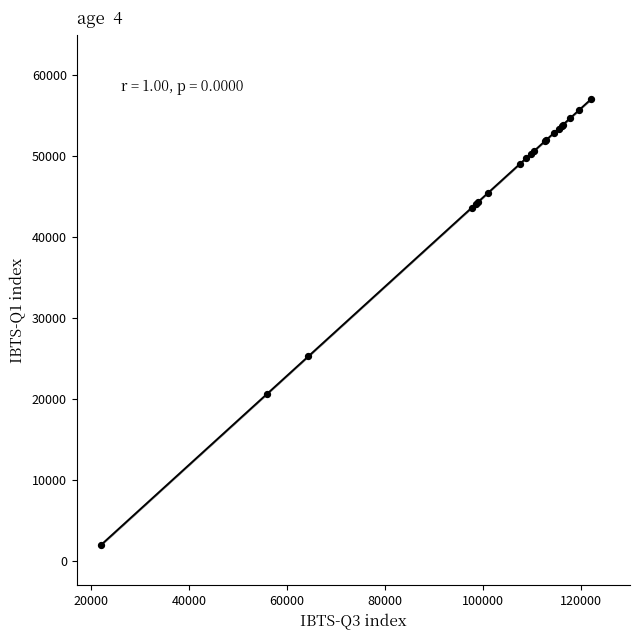

What Y value in the scatter plot is closest to 29500?

25283.2